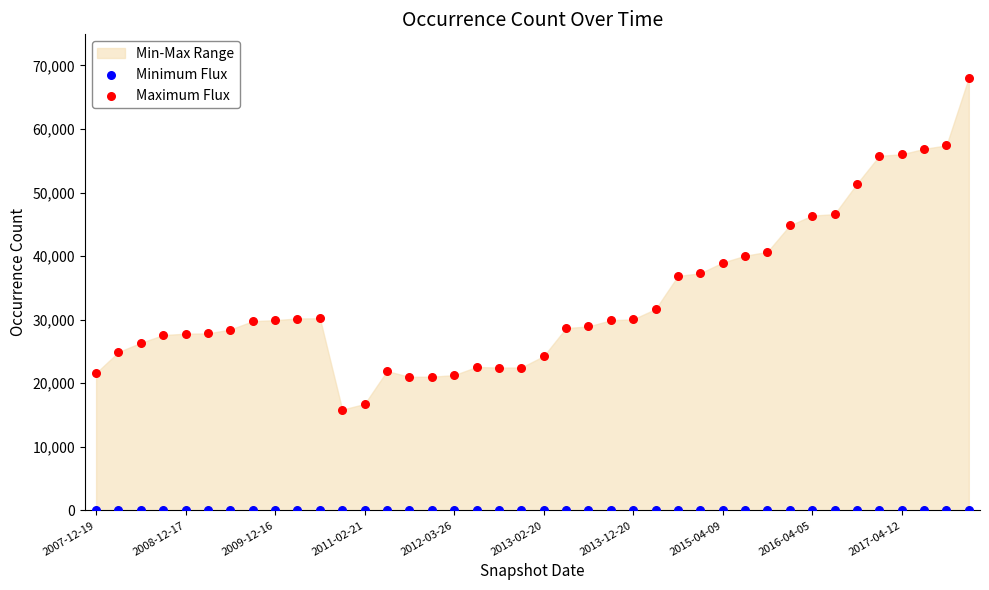

Which series contains the lowest Y value?

Minimum Flux